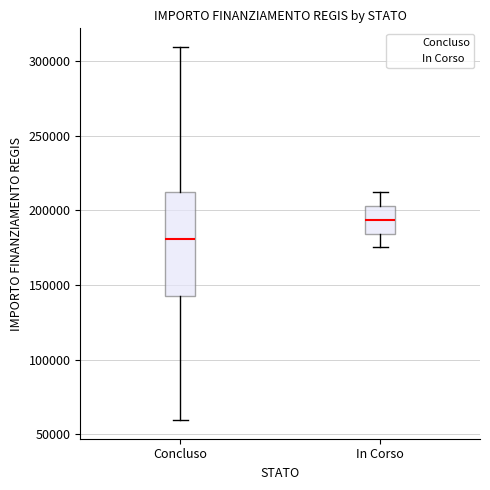

Which box has the highest median line?

In Corso